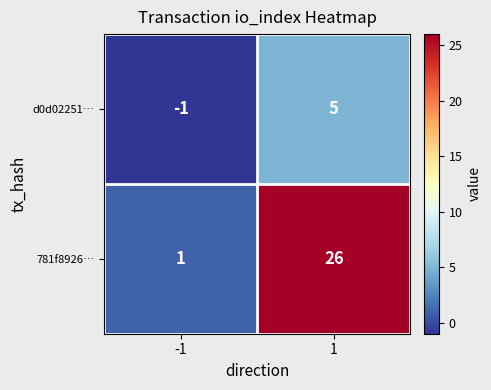

Rank the series by their average value, from lowest to highest.

d0d02251…, 781f8926…